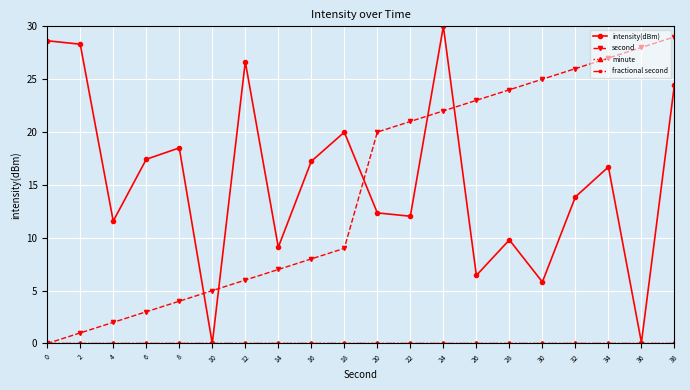

How many lines are shown in the chart?

4